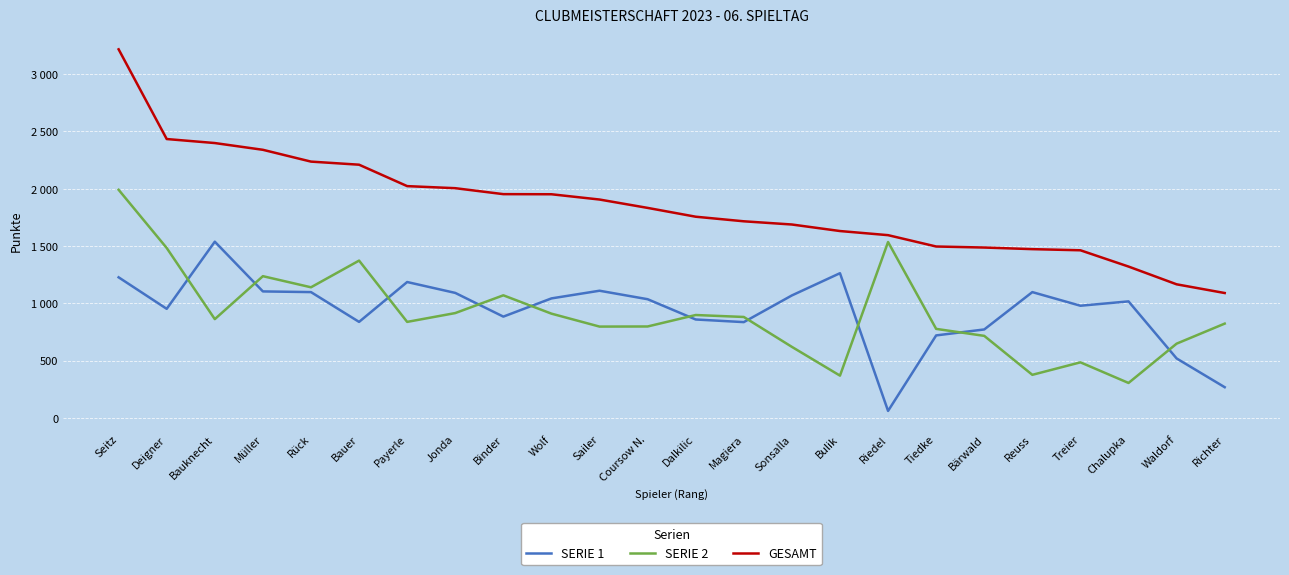

True or false: SERIE 2 has more than 1 points higher than both neighbors.

True